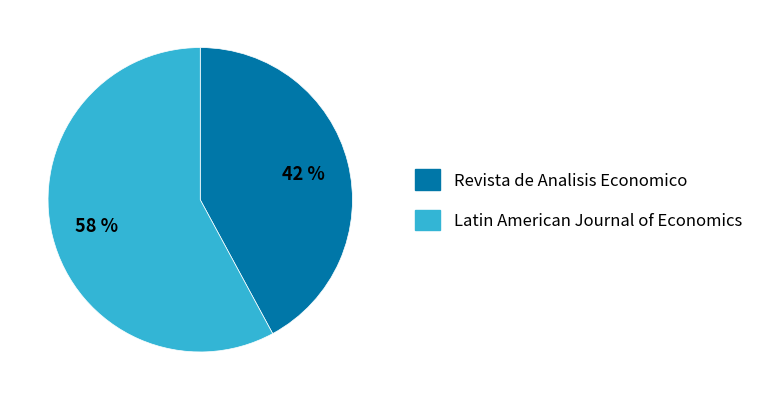

To the nearest percent, what percentage of the pie is Revista de Analisis Economico?

42%